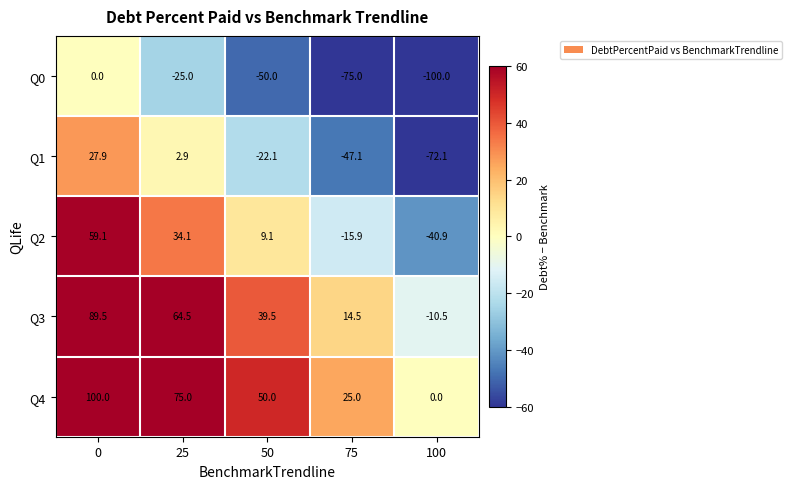

Reading left to right, list all the values displayed in this chart.

Q0: 0.0	-25.0	-50.0	-75.0	-100.0
Q1: 27.9	2.9	-22.1	-47.1	-72.1
Q2: 59.1	34.1	9.1	-15.9	-40.9
Q3: 89.5	64.5	39.5	14.5	-10.5
Q4: 100.0	75.0	50.0	25.0	0.0